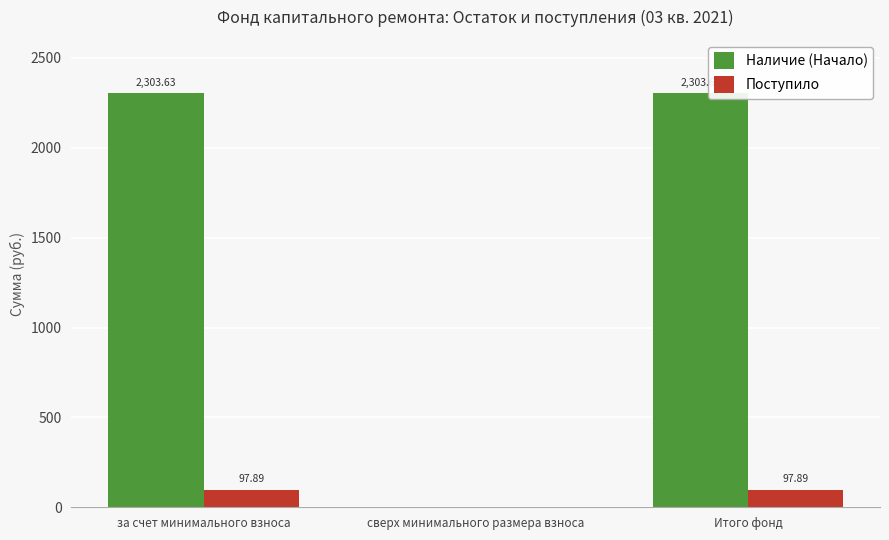

How many values in the Наличие (Начало) series exceed 2303?

2